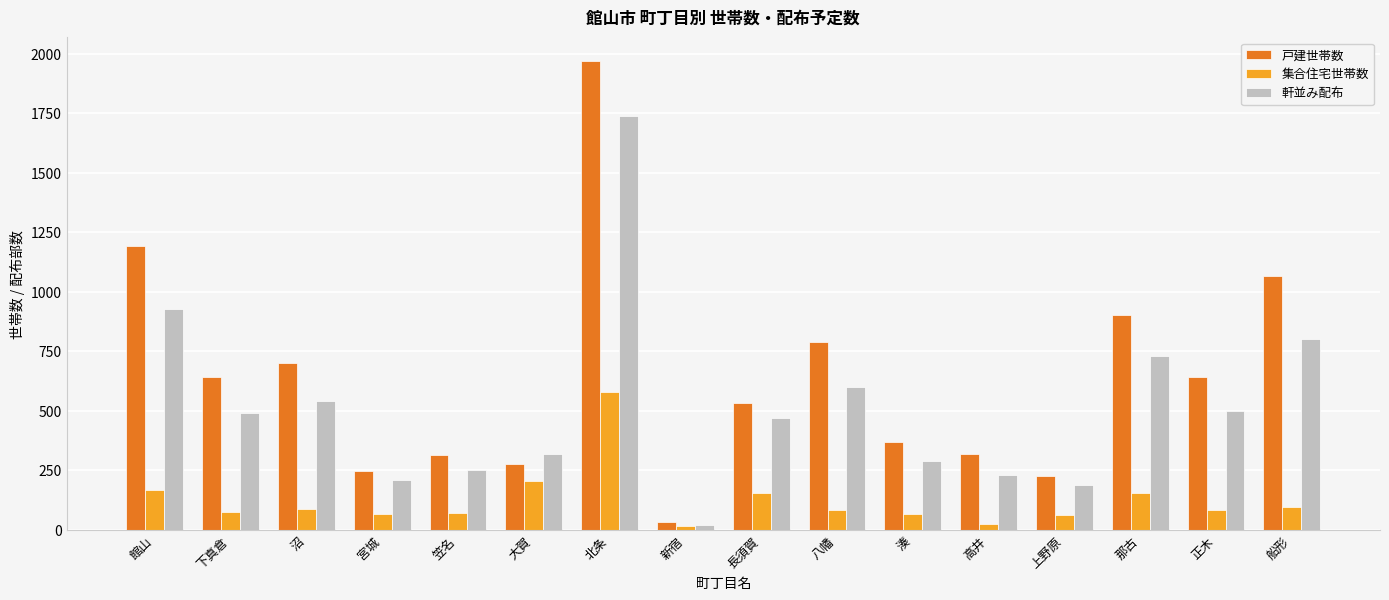

Which series has the largest total across all categories?

戸建世帯数